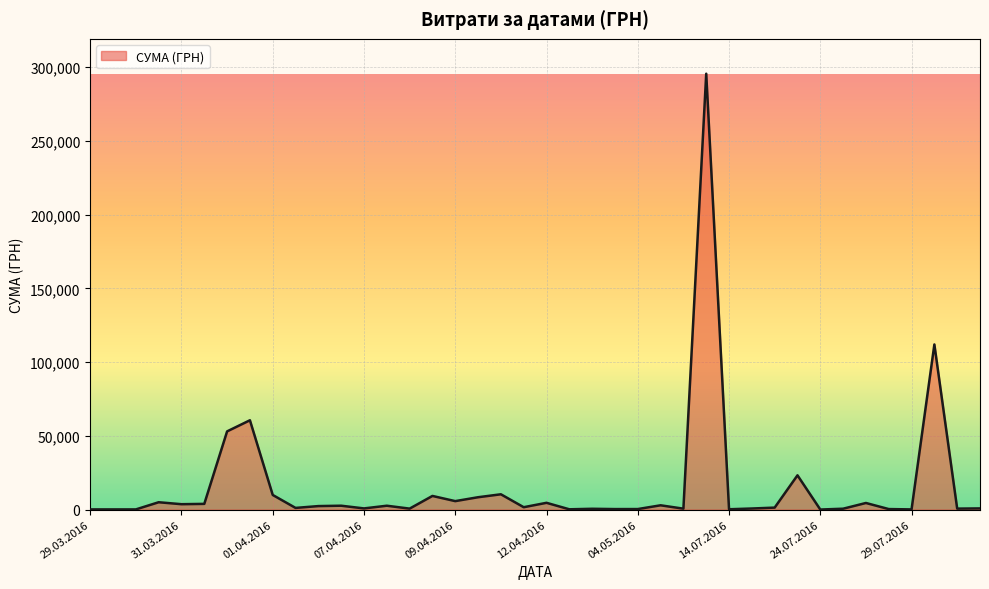

What is the greatest value displayed?

295638.6